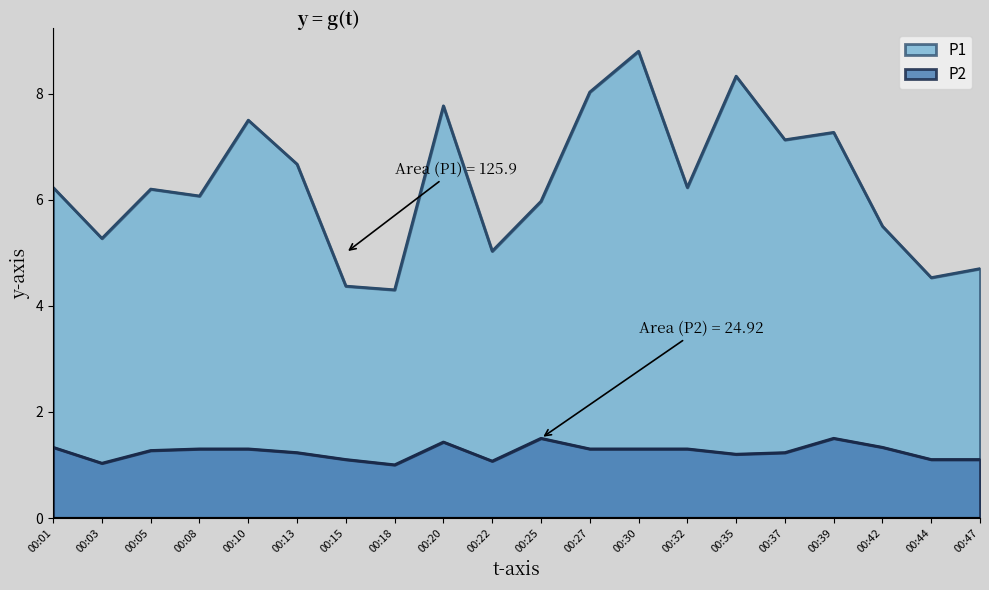

At which category does P2 reach its first local valley?

00:03